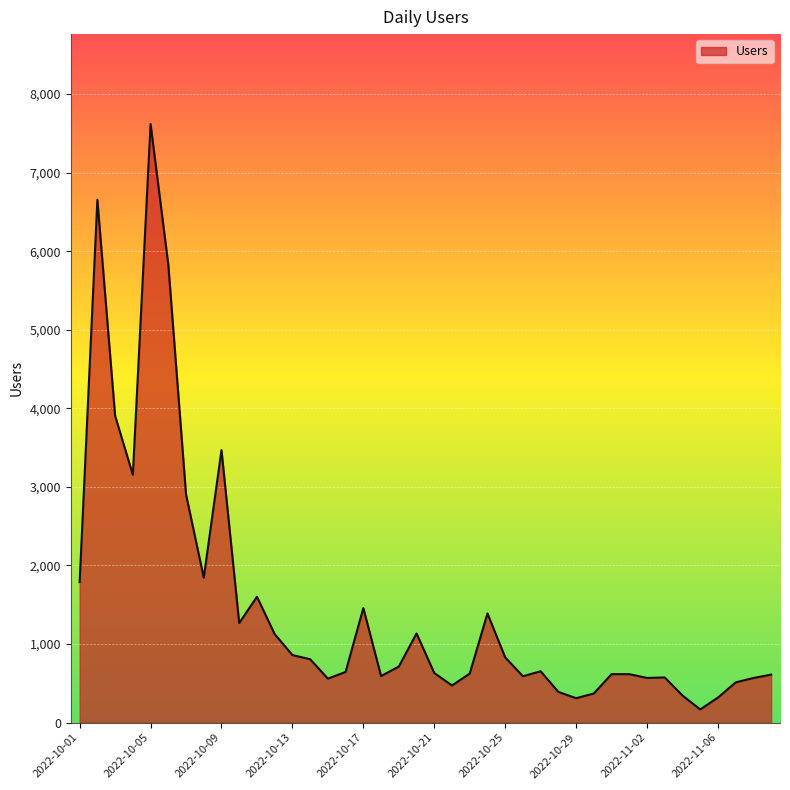

True or false: there are more than 2 points higher than both neighbors.

True